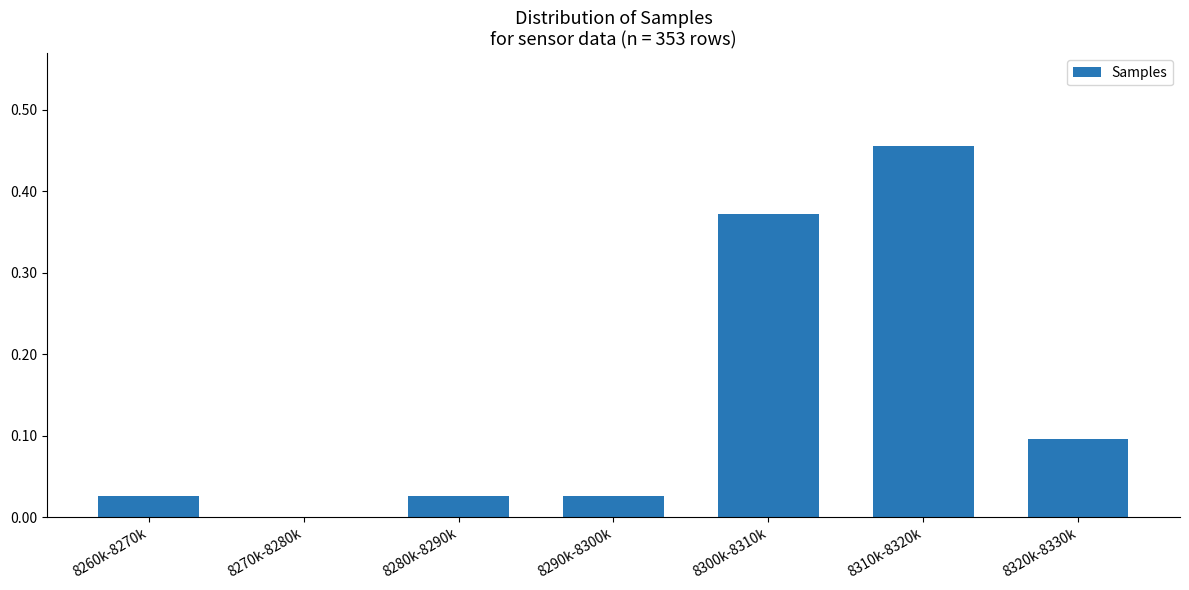

What is the change in value from 8260k-8270k to 8320k-8330k?

+0.1